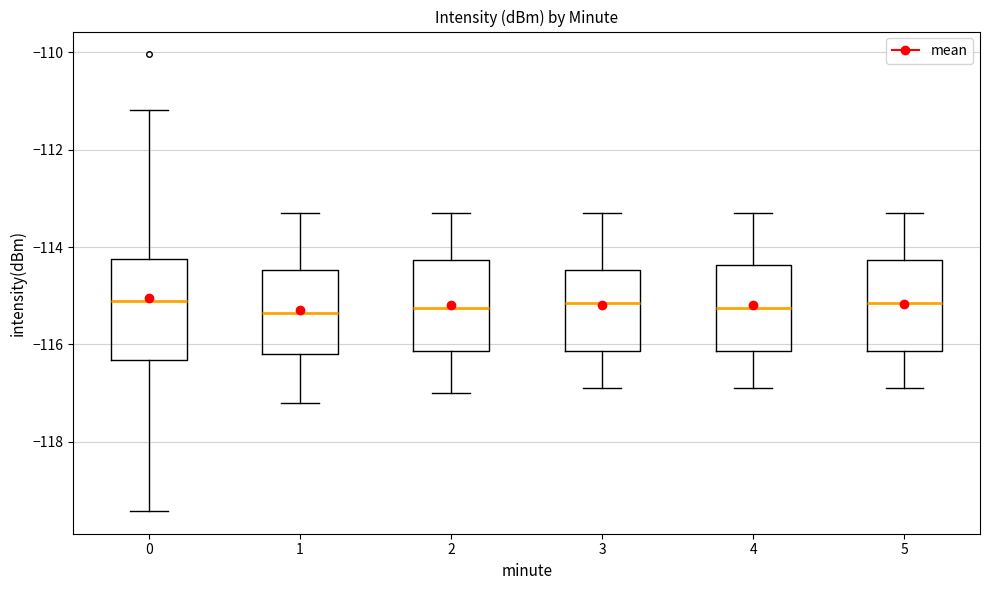

Comparing the boxes themselves (not the whiskers), which one is the tallest?

0